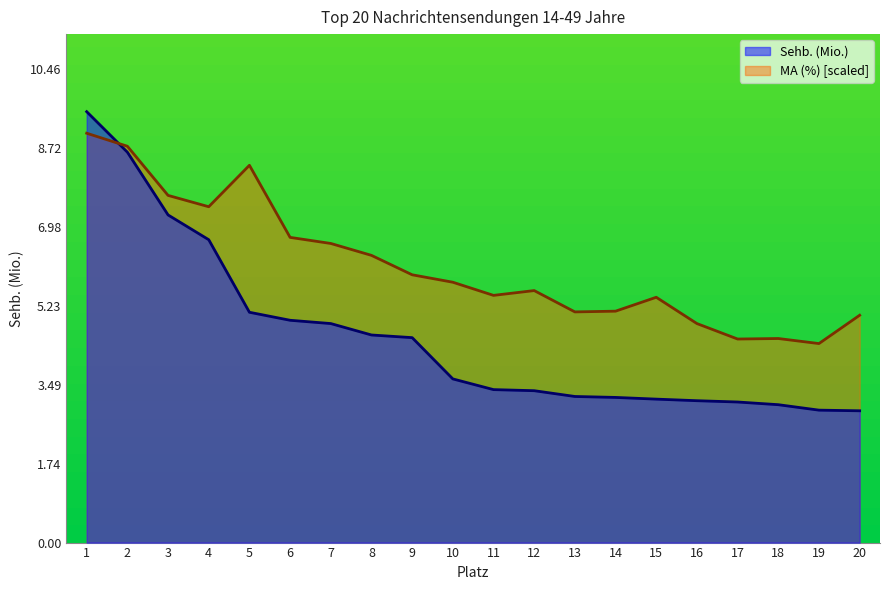

What is the difference between the maximum and minimum values in the MA (%) series?

4.6